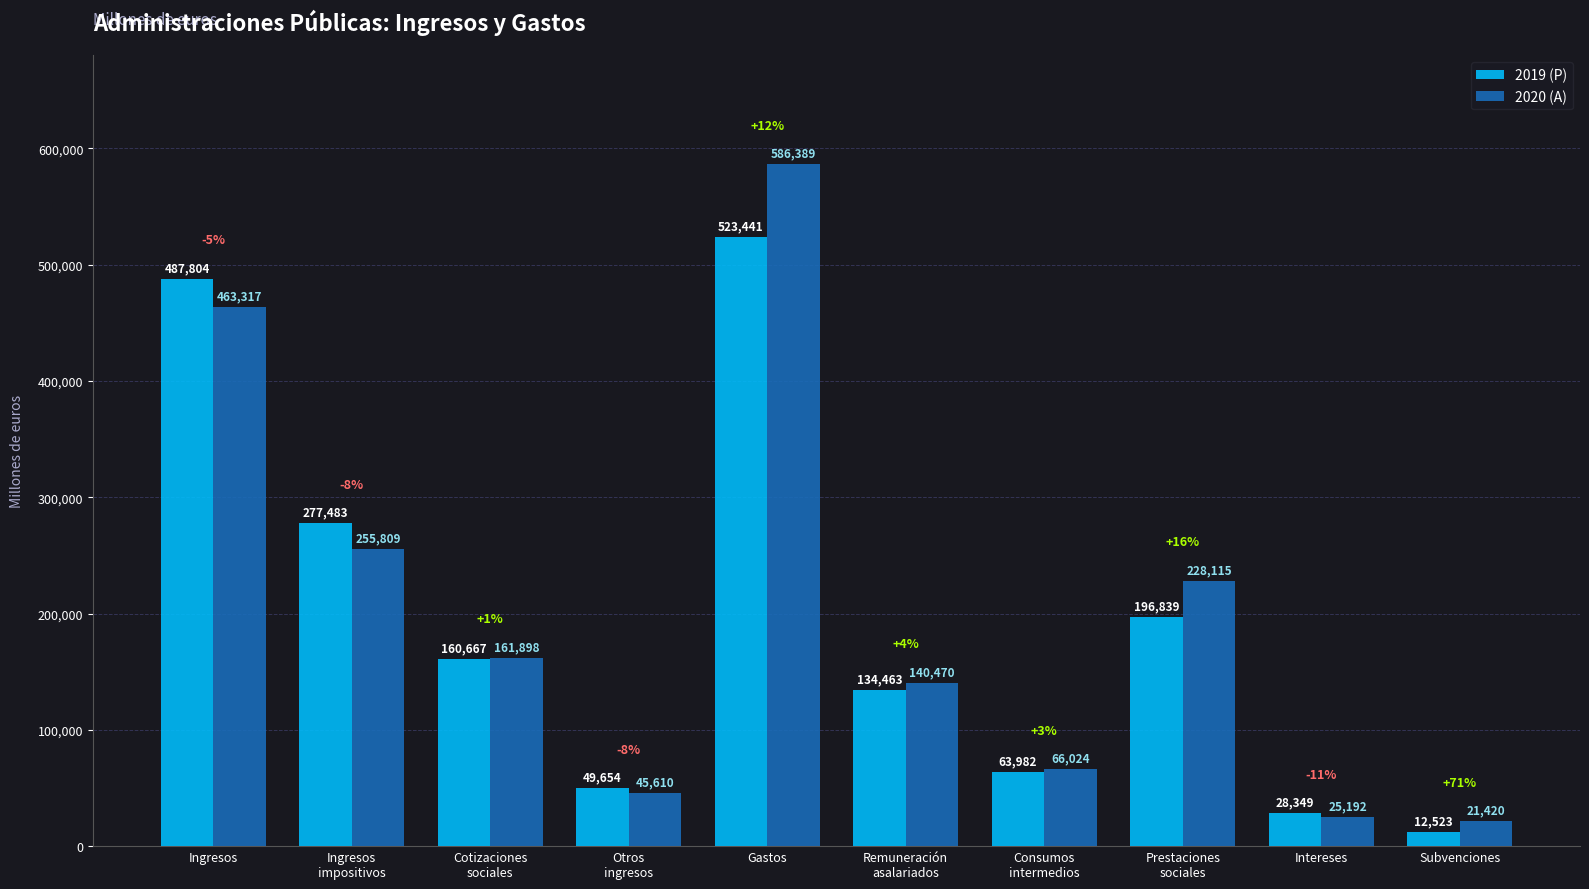

How many values in the 2020 (A) series are below 161898?

5